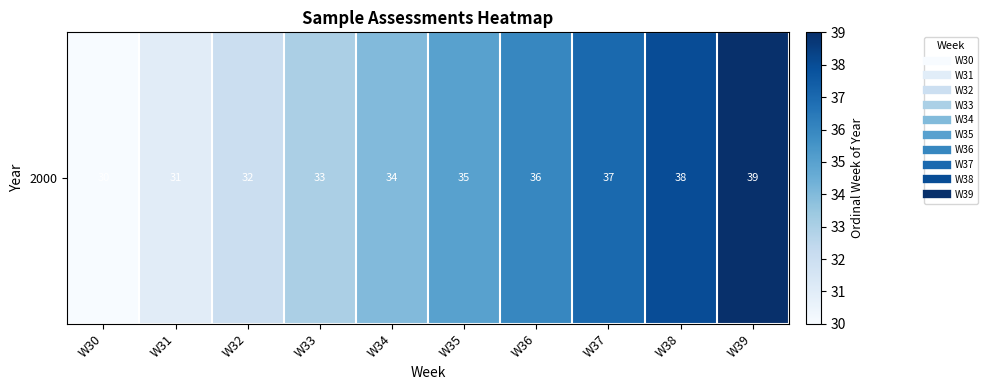

What is the difference between the maximum and second lowest values?

8